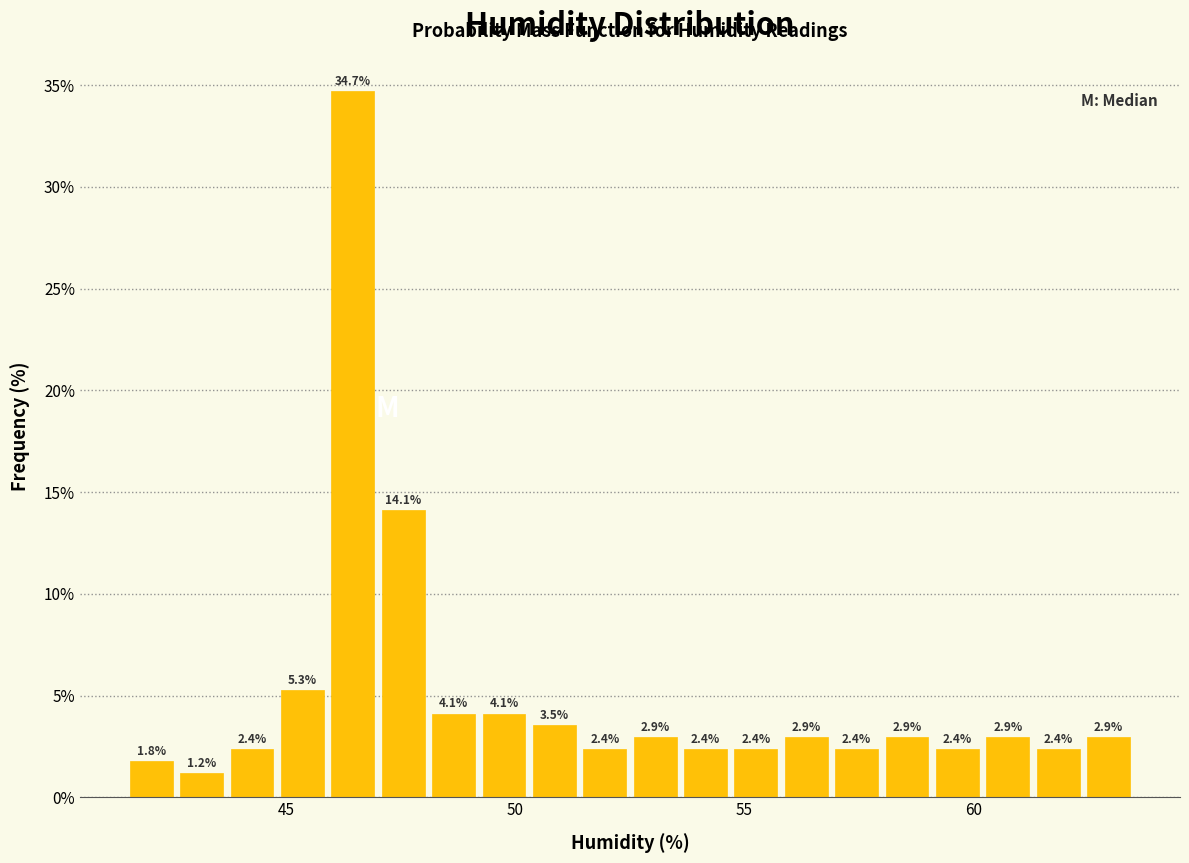

Read against the x-axis, roughly where is the centre of the tallest bar?

46.5